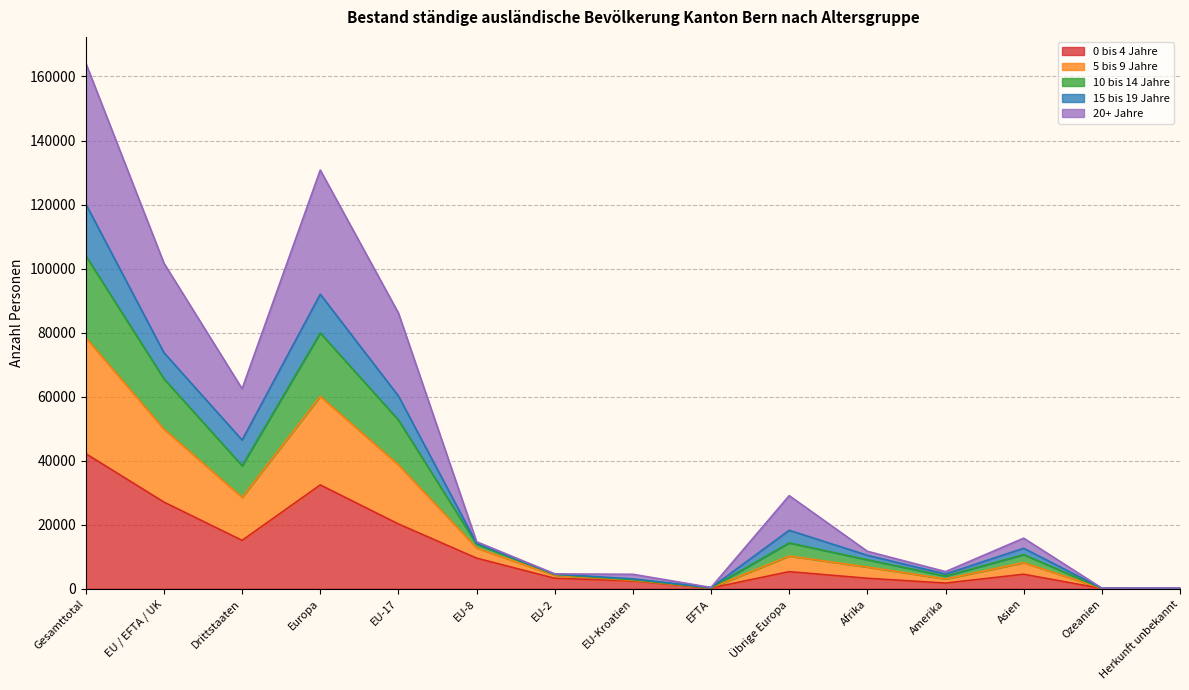

At which category is the sum across all series the highest?

Gesamttotal